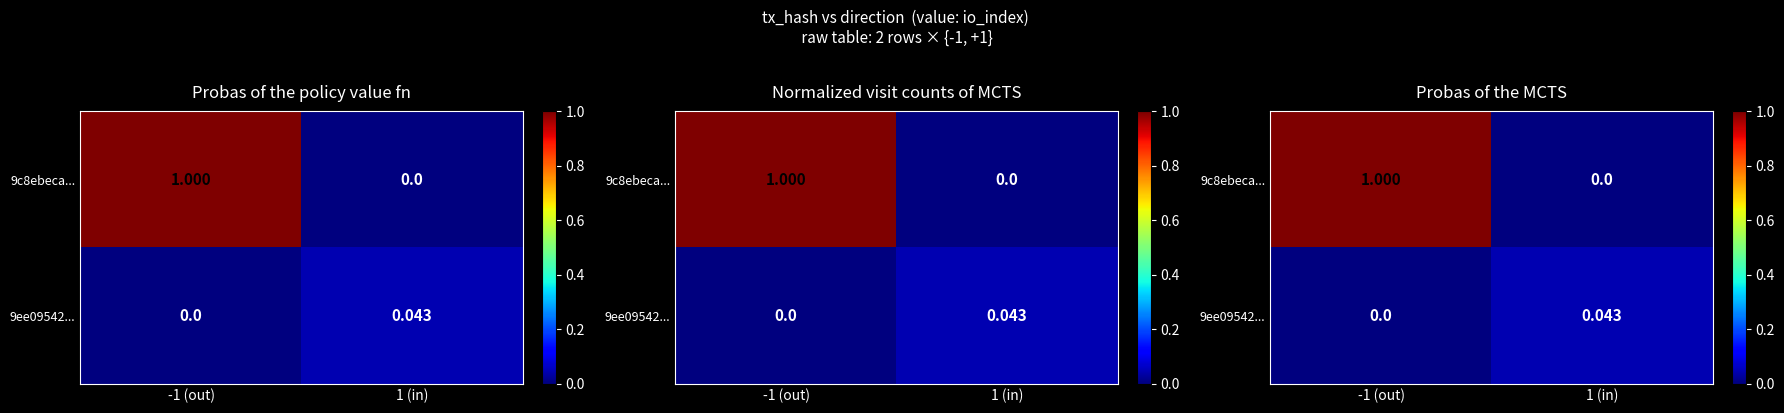

Which category has the highest value in the 9c8ebeca... series?

-1 (out)